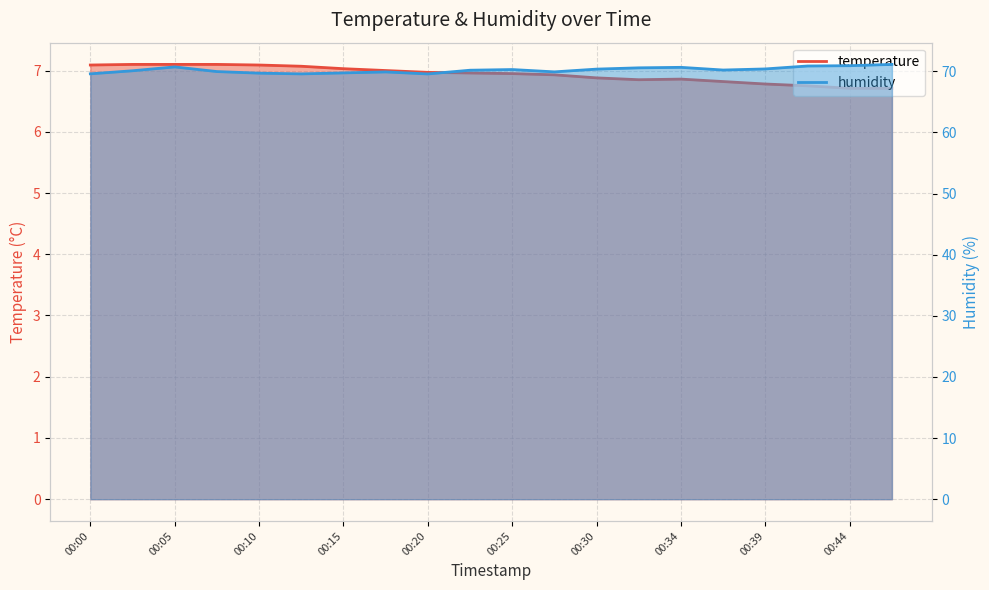

True or false: temperature and humidity cross at least once.

False